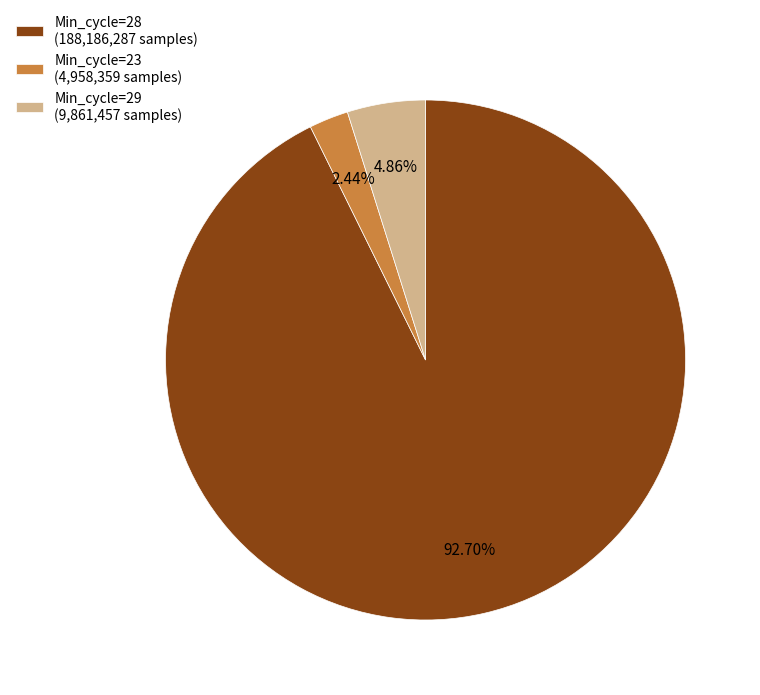

Which category has the biggest portion of the pie?

Min_cycle=28 (188,186,287 samples)